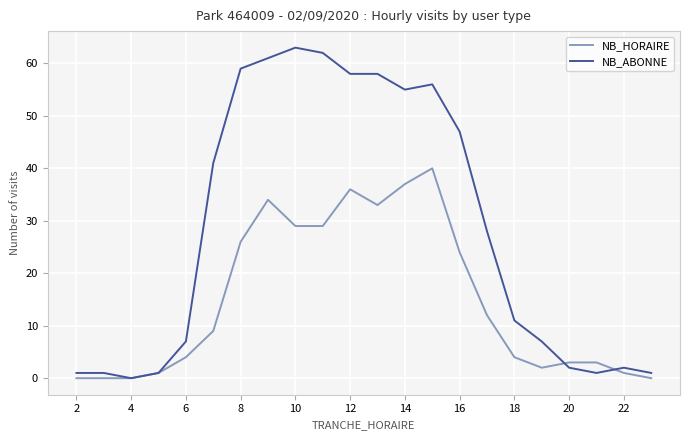

Which series has the widest spread of values?

NB_ABONNE